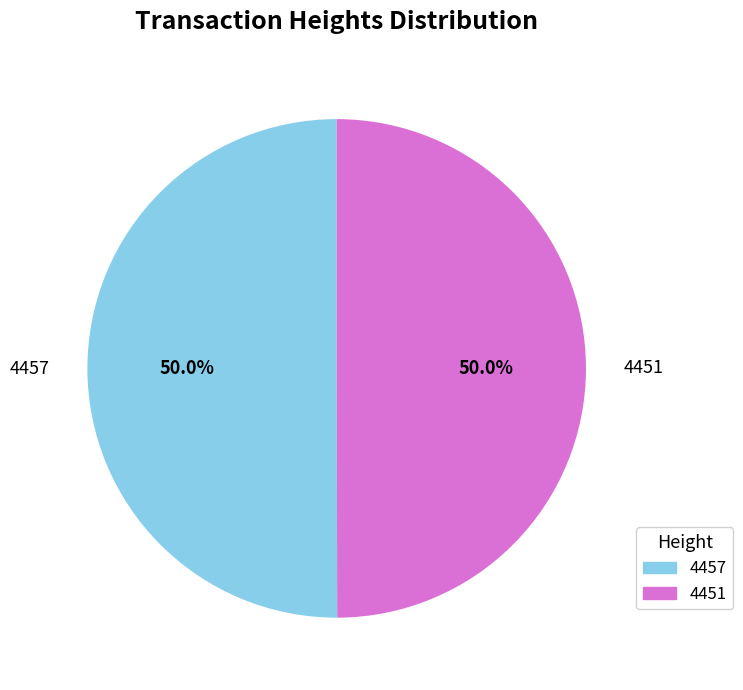

To the nearest percent, what portion does 4457 represent?

50%